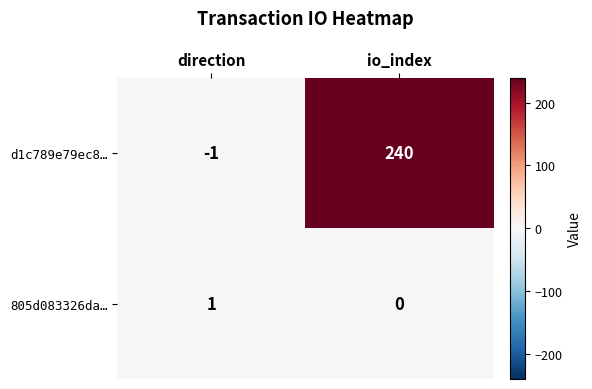

List the series in order of their overall mean, lowest first.

805d083326da…, d1c789e79ec8…